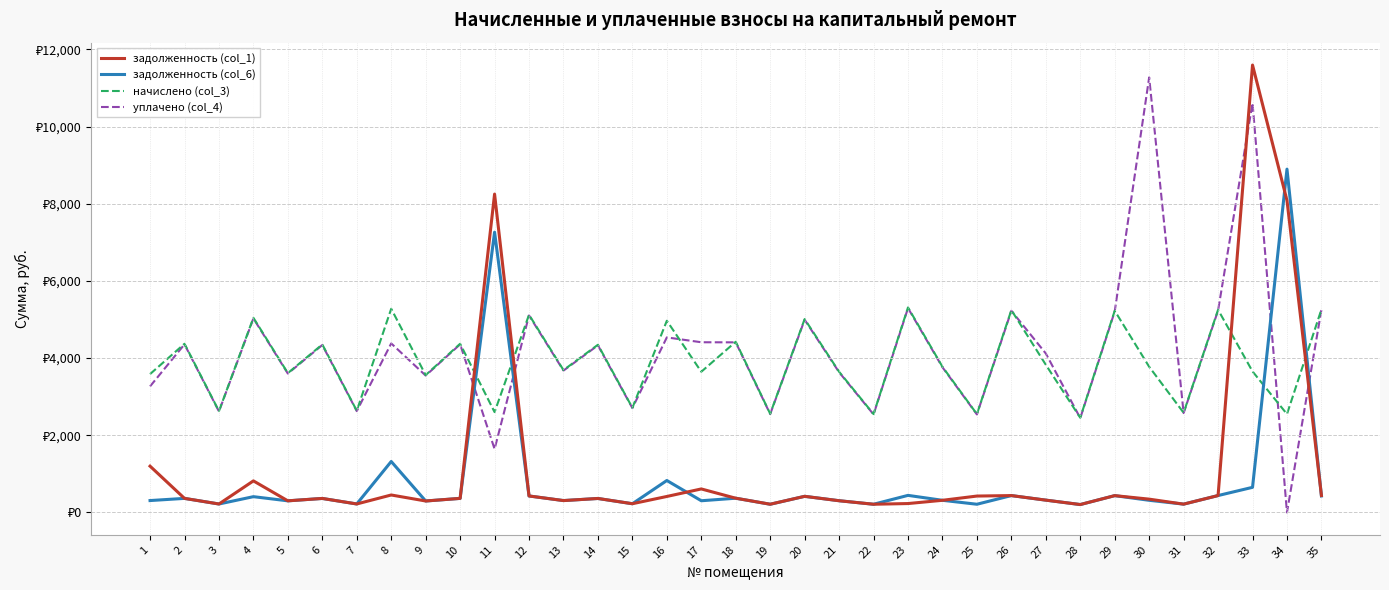

Reading right to left, transcribe all the data shown in this chart.

задолженность (col_1): 35=438.5	34=8086.6	33=11595.4	32=437.8	31=215.3	30=344.7	29=435.6	28=204.5	27=319.0	26=437.0	25=424.8	24=314.6	23=230.4	22=212.4	21=303.4	20=417.6	19=213.1	18=368.6	17=609.1	16=414.0	15=226.1	14=362.2	13=307.4	12=427.0	11=8251.1	10=364.3	9=296.6	8=452.4	7=219.6	6=362.9	5=301.0	4=817.9	3=218.9	2=364.3	1=1199.6
задолженность (col_6): 35=427.0	34=8897.6	33=650.9	32=437.8	31=215.3	30=314.6	29=435.6	28=204.5	27=319.0	26=437.0	25=212.4	24=314.6	23=442.4	22=212.4	21=303.8	20=417.6	19=212.2	18=368.6	17=303.0	16=828.0	15=225.3	14=362.2	13=307.4	12=427.0	11=7263.4	10=364.3	9=296.6	8=1320.6	7=219.6	6=362.9	5=301.0	4=408.8	3=218.9	2=364.3	1=308.0
начислено (col_3): 35=5261.8	34=2548.8	33=3654.7	32=5253.1	31=2583.4	30=3775.7	29=5227.2	28=2453.8	27=3827.5	26=5244.5	25=2548.8	24=3775.7	23=5313.6	22=2548.8	21=3646.1	20=5011.2	19=2557.4	18=4423.7	17=3646.1	16=4968.0	15=2713.0	14=4345.9	13=3689.3	12=5123.5	11=2600.6	10=4371.8	9=3559.7	8=5279.0	7=2635.2	6=4354.6	5=3611.5	4=5044.5	3=2626.6	2=4371.8	1=3585.6
уплачено (col_4): 35=5255.0	34=0.0	33=10608.8	32=5234.9	31=2574.4	30=11274.6	29=5209.1	28=2445.2	27=4119.9	26=5226.3	25=2539.9	24=3762.6	23=5295.6	22=2539.9	21=3633.4	20=4993.8	19=2549.4	18=4408.3	17=4410.8	16=4536.8	15=2704.3	14=4330.8	13=3676.5	12=5105.7	11=1643.4	10=4356.7	9=3547.3	8=4380.9	7=2626.1	6=4339.4	5=3599.0	4=5027.6	3=2617.4	2=4356.7	1=3267.5